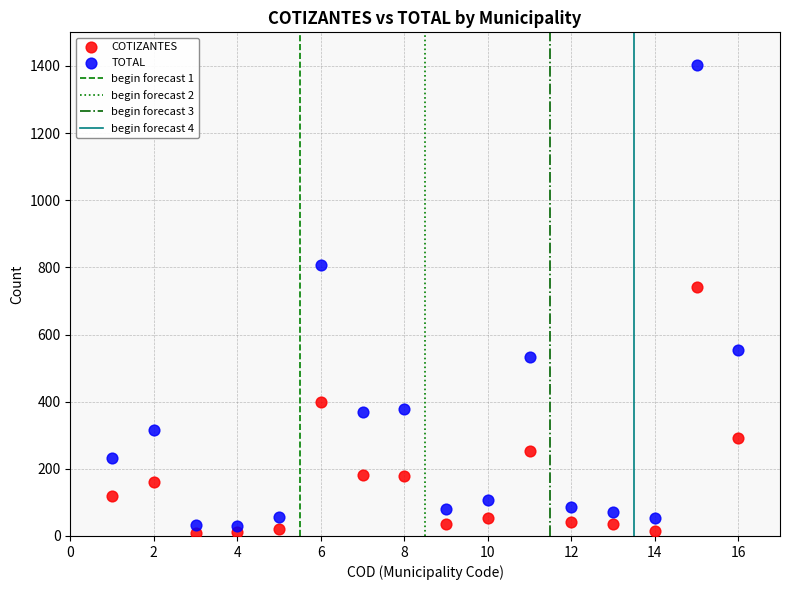

What is the X range (max minus min) for the scatter plot?

15